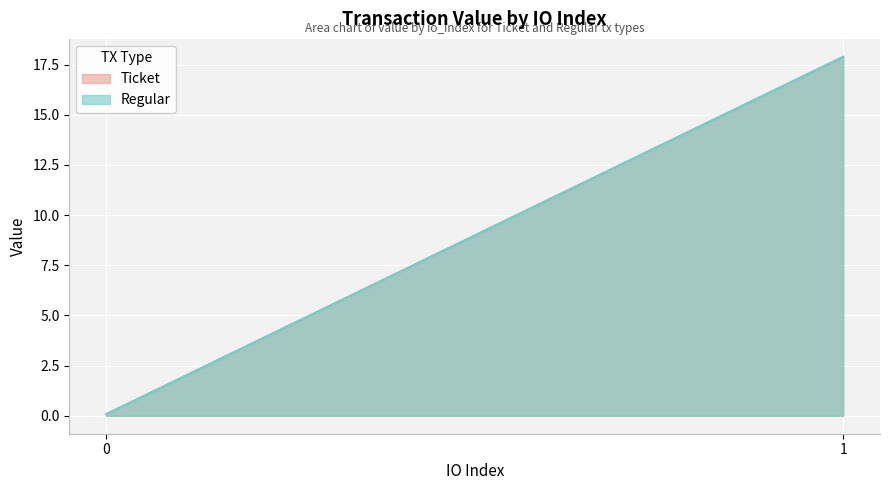

Which series has the largest range (max minus min)?

Ticket